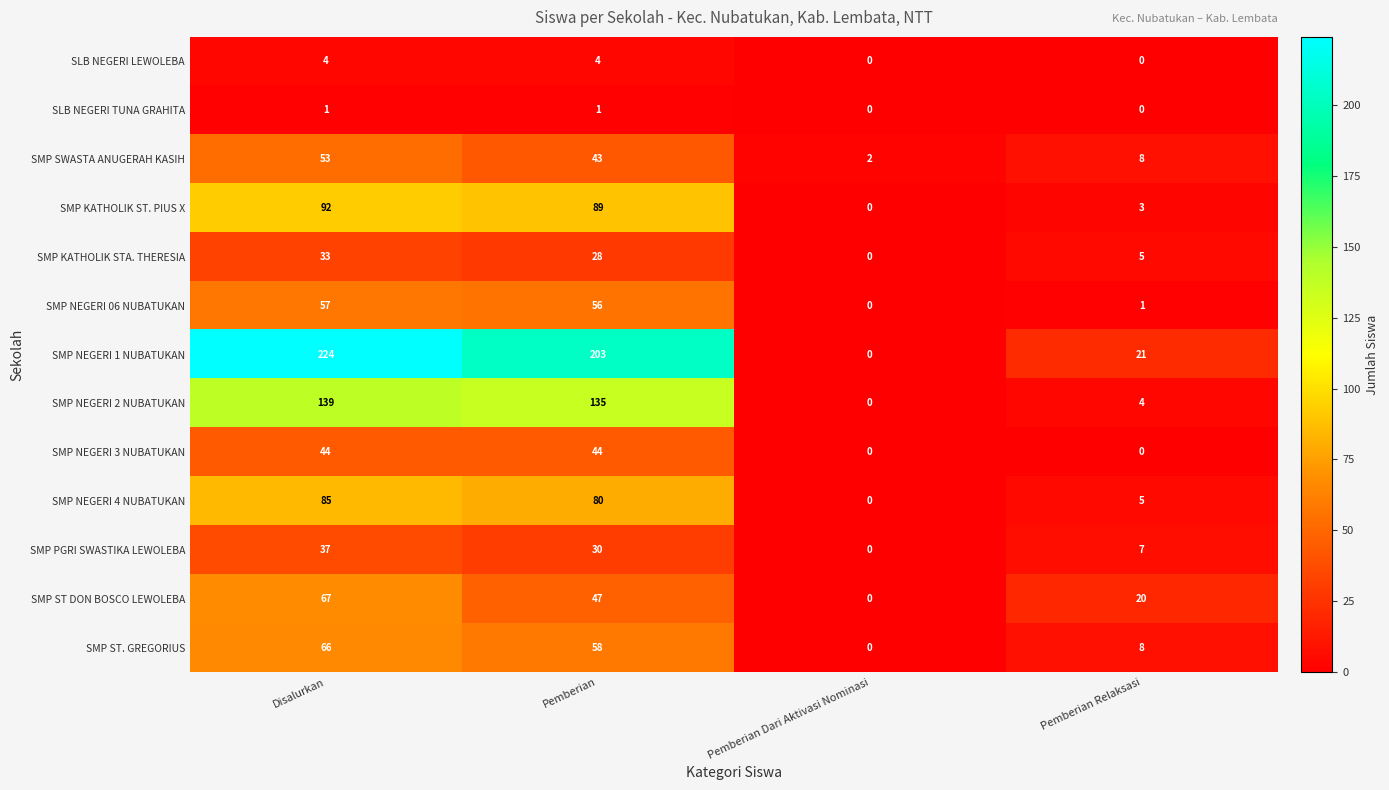

Read the SMP NEGERI 1 NUBATUKAN value at Disalurkan, to the nearest 50.

200